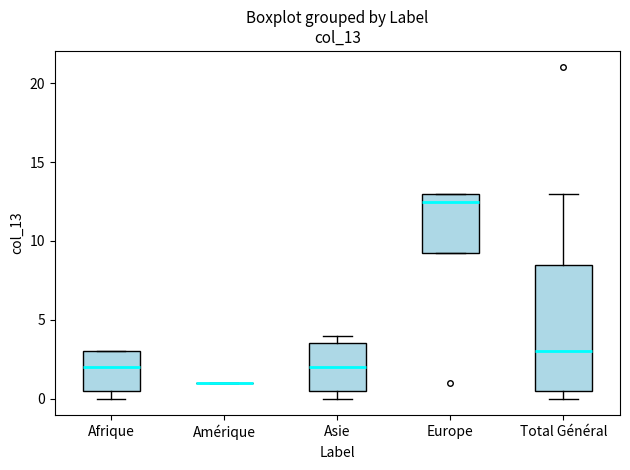

Reading left to right, read every box against the y-axis: the position of its median line, the range the box covers, and the ends of its whiskers. The values are not printed on the chart, so give them approximately, as read against the axis.

Afrique: median 2.0, box 0.5 to 3.0, whiskers 0.0 to 3.0
Amérique: box collapsed to a line at 1.0, whiskers 1.0 to 1.0
Asie: median 2.0, box 0.5 to 3.5, whiskers 0.0 to 4.0
Europe: median 12.5, box 9.5 to 13.0, whiskers 9.5 to 13.0
Total Général: median 3.0, box 0.5 to 8.5, whiskers 0.0 to 13.0